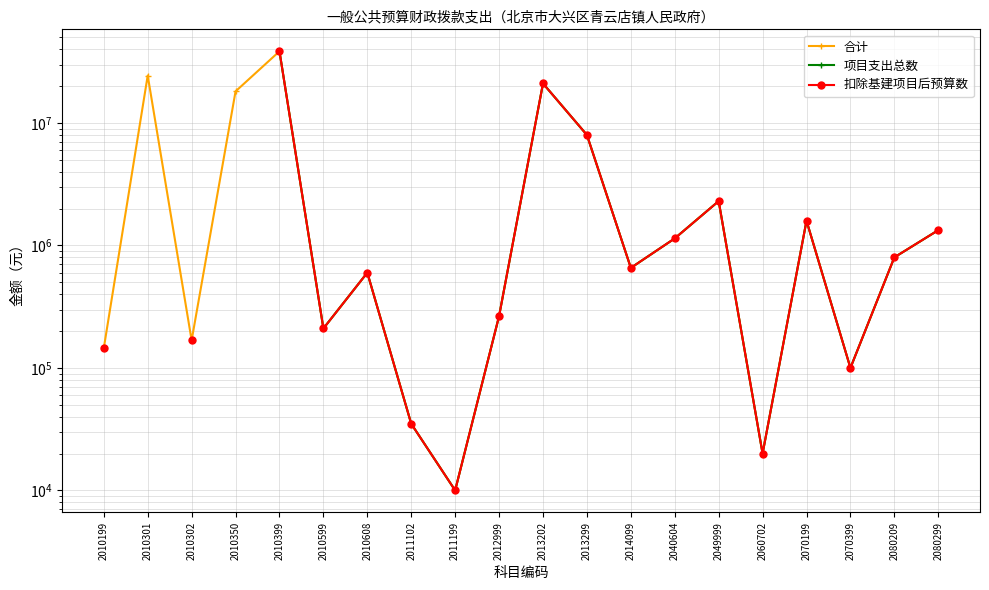

List the labels in order of 项目支出总数 value, largest first.

2010301, 2010350, 2010399, 2013202, 2013299, 2049999, 2070199, 2080299, 2040604, 2080209, 2014099, 2010608, 2012999, 2010599, 2010302, 2010199, 2070399, 2011102, 2060702, 2011199